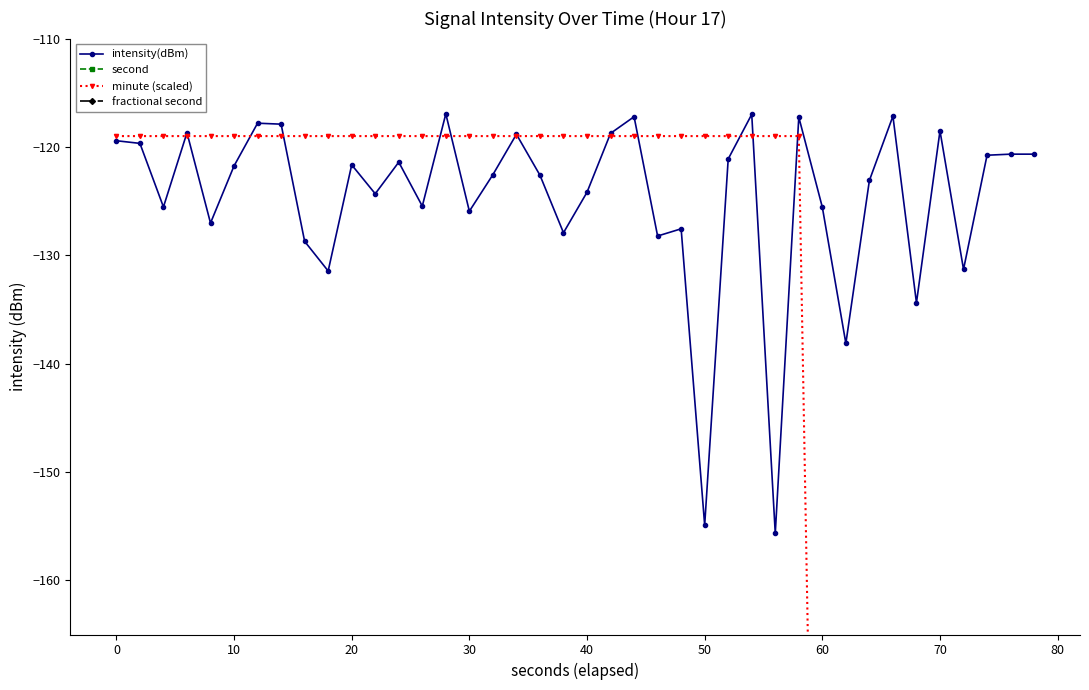

Is this an area chart (filled region under the line)?

No